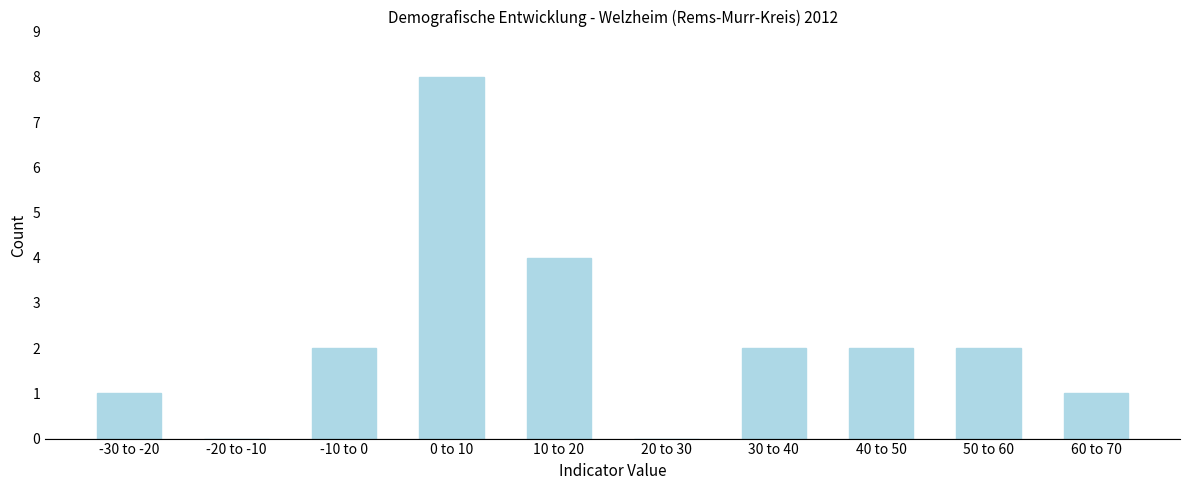

Reading left to right, list all the values displayed in this chart.

-30 to -20=1	-20 to -10=0	-10 to 0=2	0 to 10=8	10 to 20=4	20 to 30=0	30 to 40=2	40 to 50=2	50 to 60=2	60 to 70=1